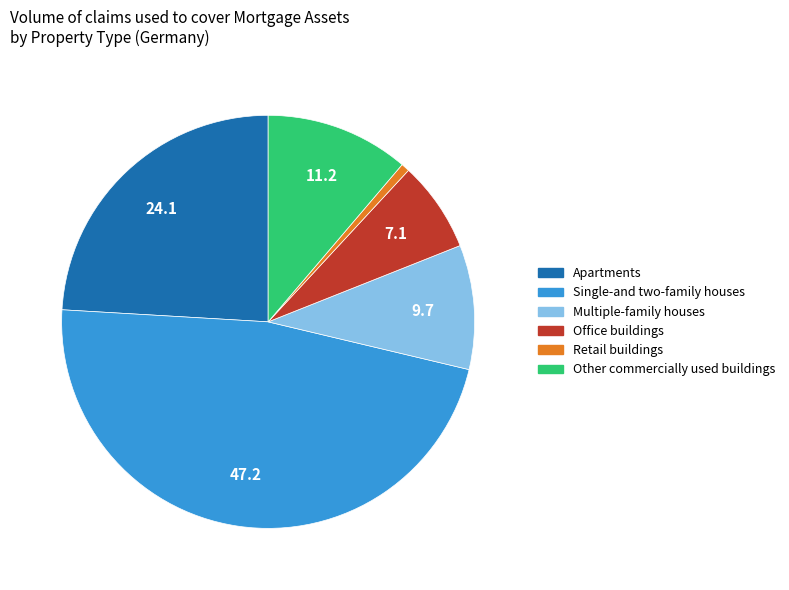

Is it true that Single-and two-family houses is 47% of the pie?

True